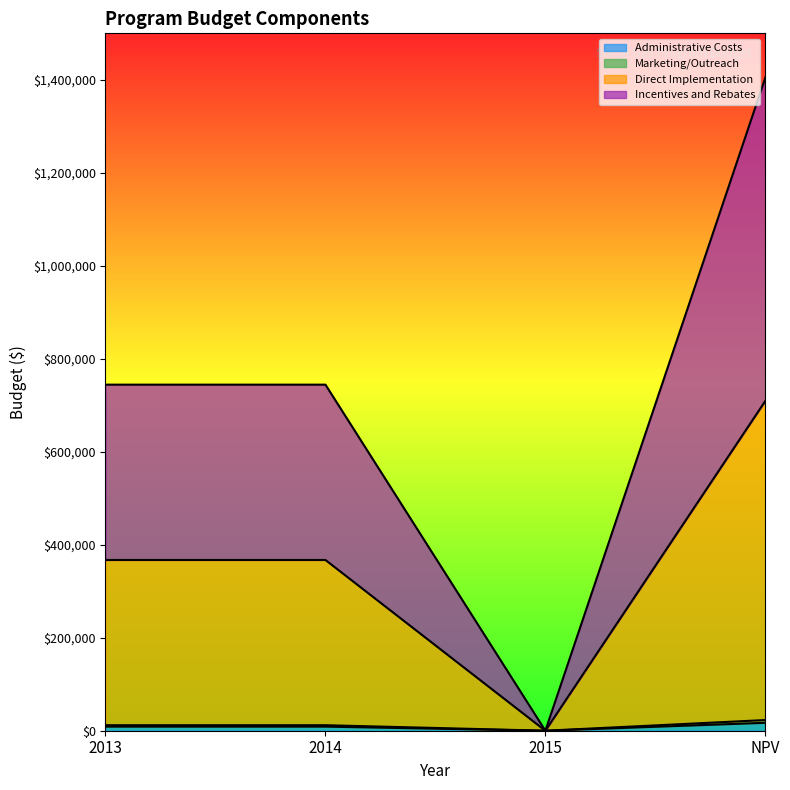

Where does the Marketing/Outreach series first go above 11895?

2013